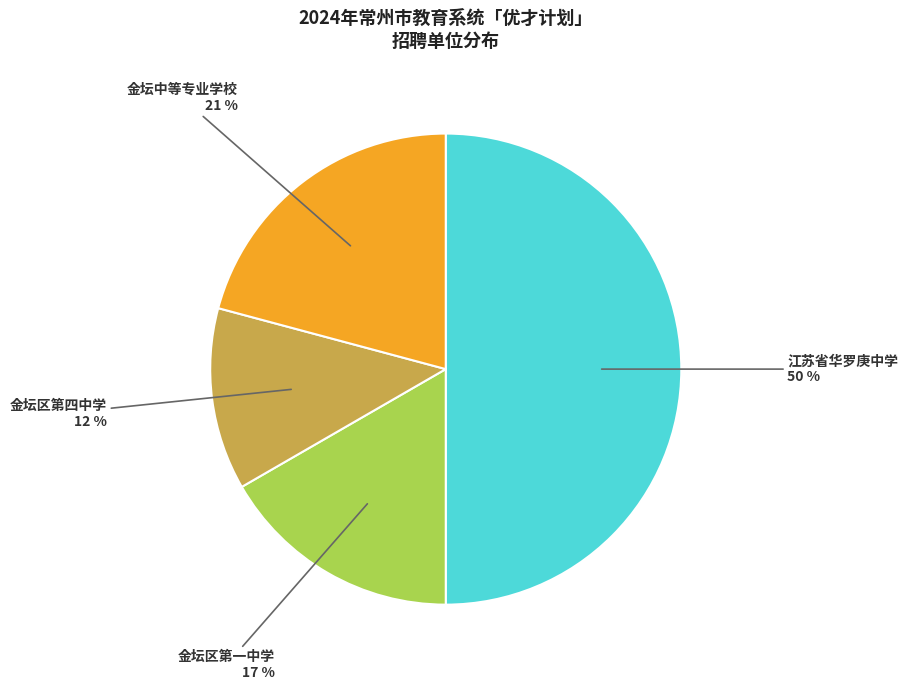

Combined, do 金坛区第一中学 17 % and 金坛区第四中学 12 % account for over 50%?

No